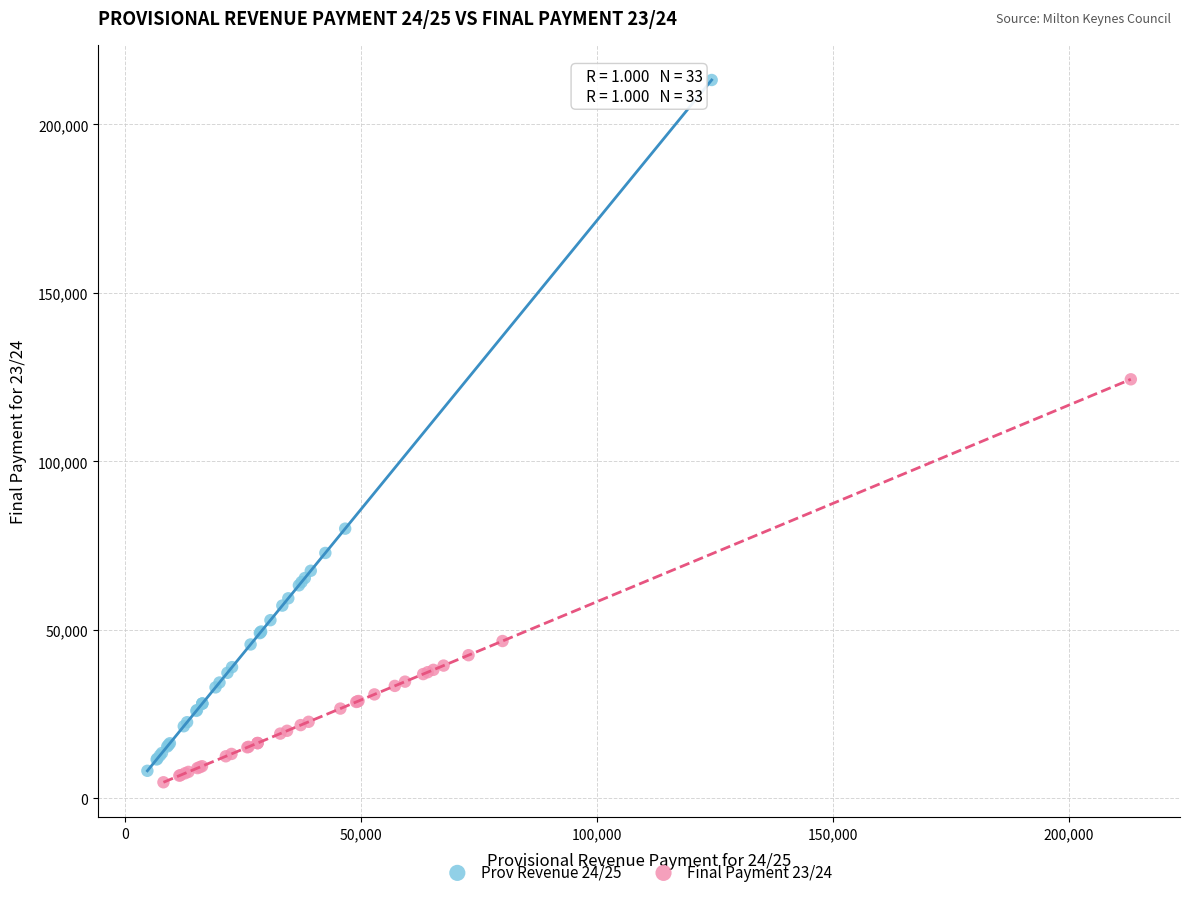

What are all the series names shown in the legend?

Prov Revenue 24/25, Final Payment 23/24